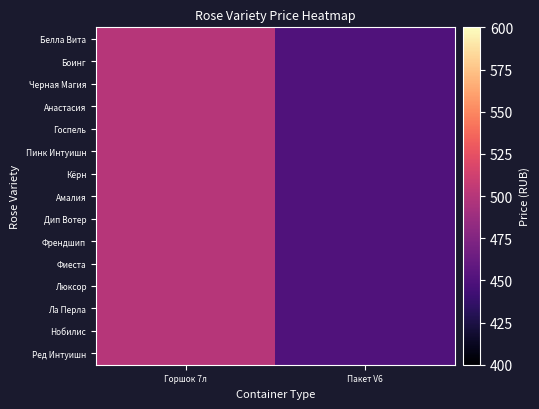

Rank the series by their maximum value, from lowest to highest.

Белла Вита, Боинг, Черная Магия, Анастасия, Госпель, Пинк Интуишн, Кёрн, Амалия, Дип Вотер, Френдшип, Фиеста, Люксор, Ла Перла, Нобилис, Ред Интуишн